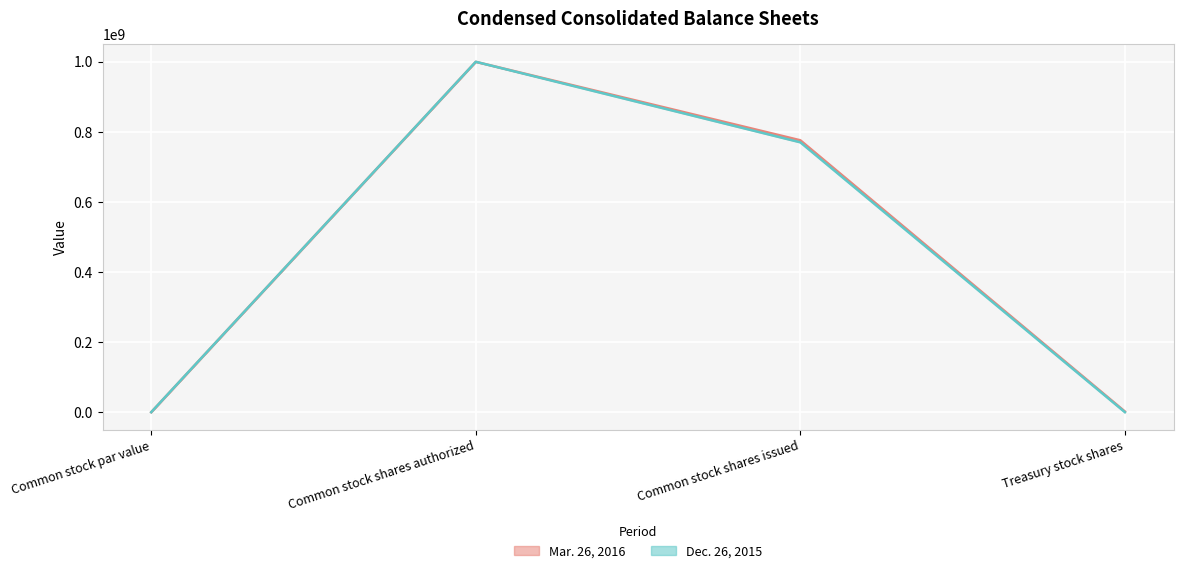

Which series has the largest range (max minus min)?

Dec. 26, 2015